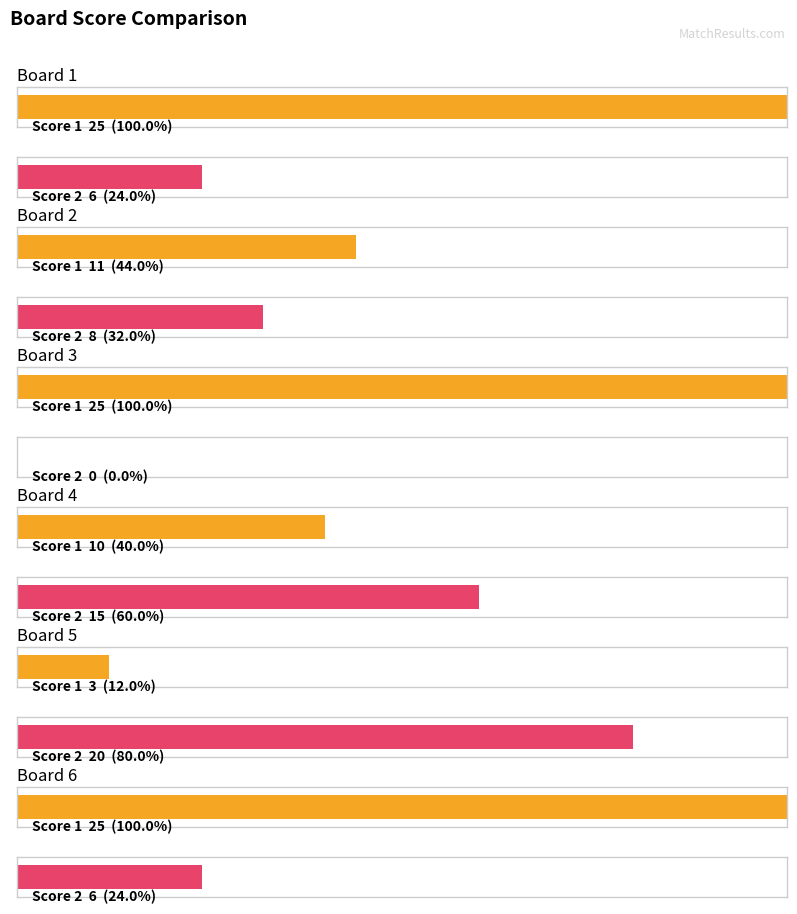

Reading left to right, what are all the values shown in this chart?

Score 1: Board 1=25	Board 2=11	Board 3=25	Board 4=10	Board 5=3	Board 6=25
Score 2: Board 1=6	Board 2=8	Board 3=0	Board 4=15	Board 5=20	Board 6=6